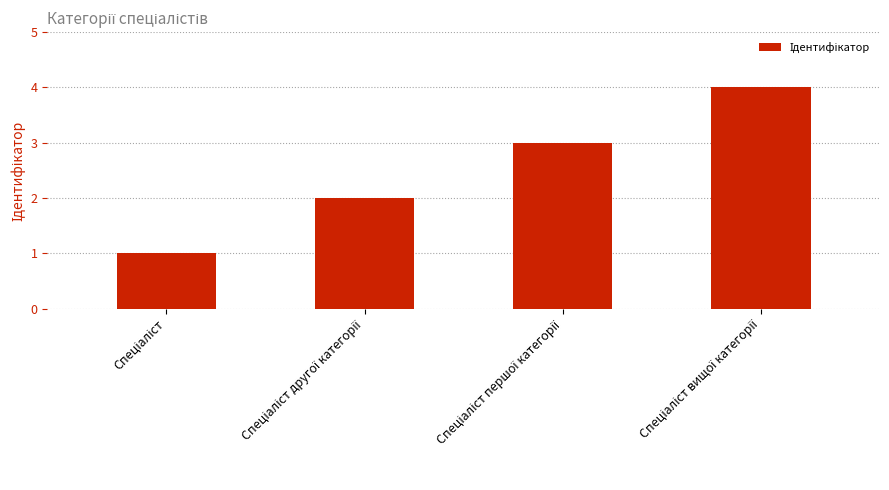

What is the difference between the maximum and minimum values?

3